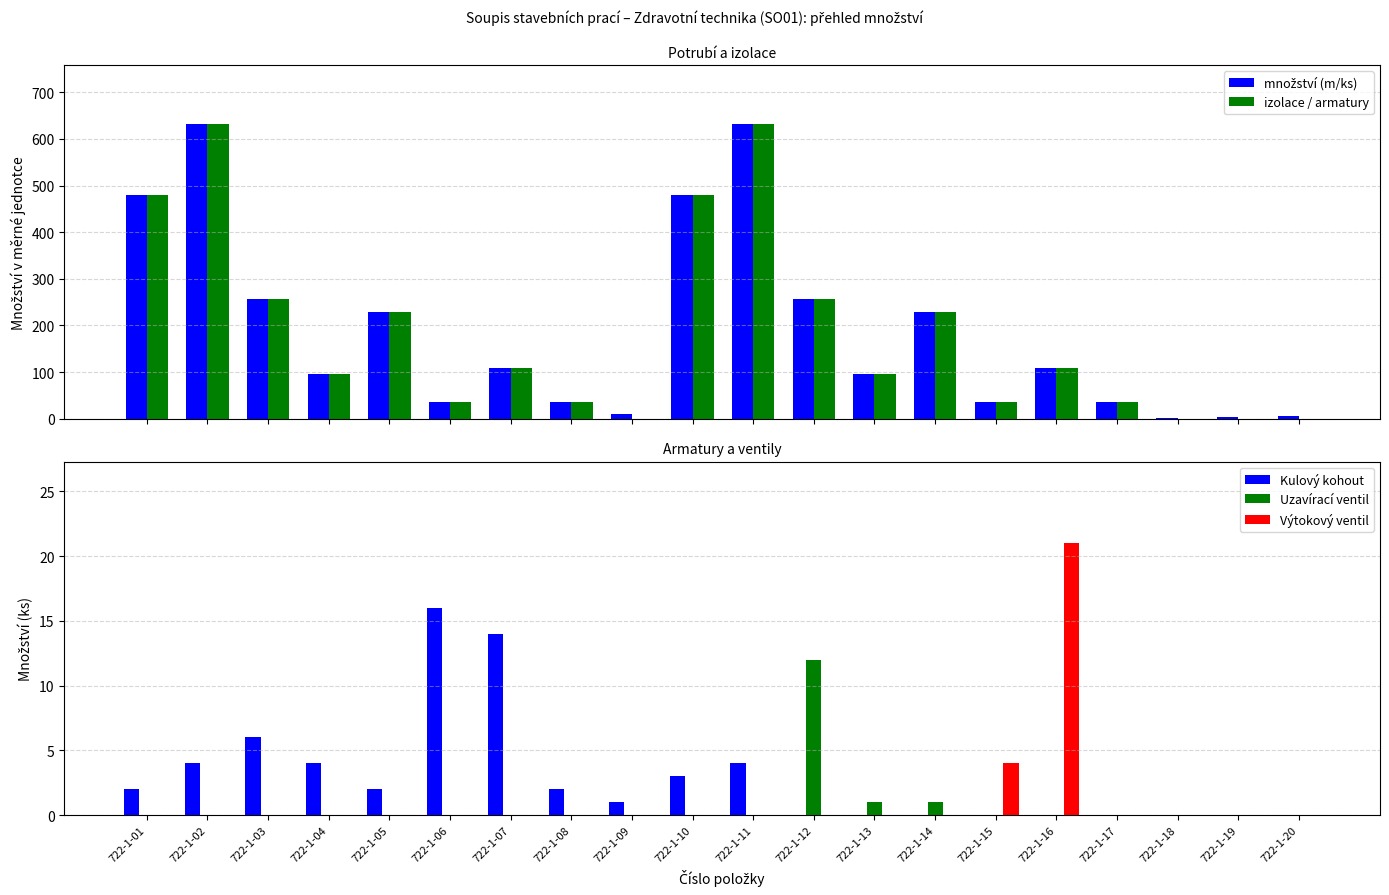

How many data points does each series have?

20